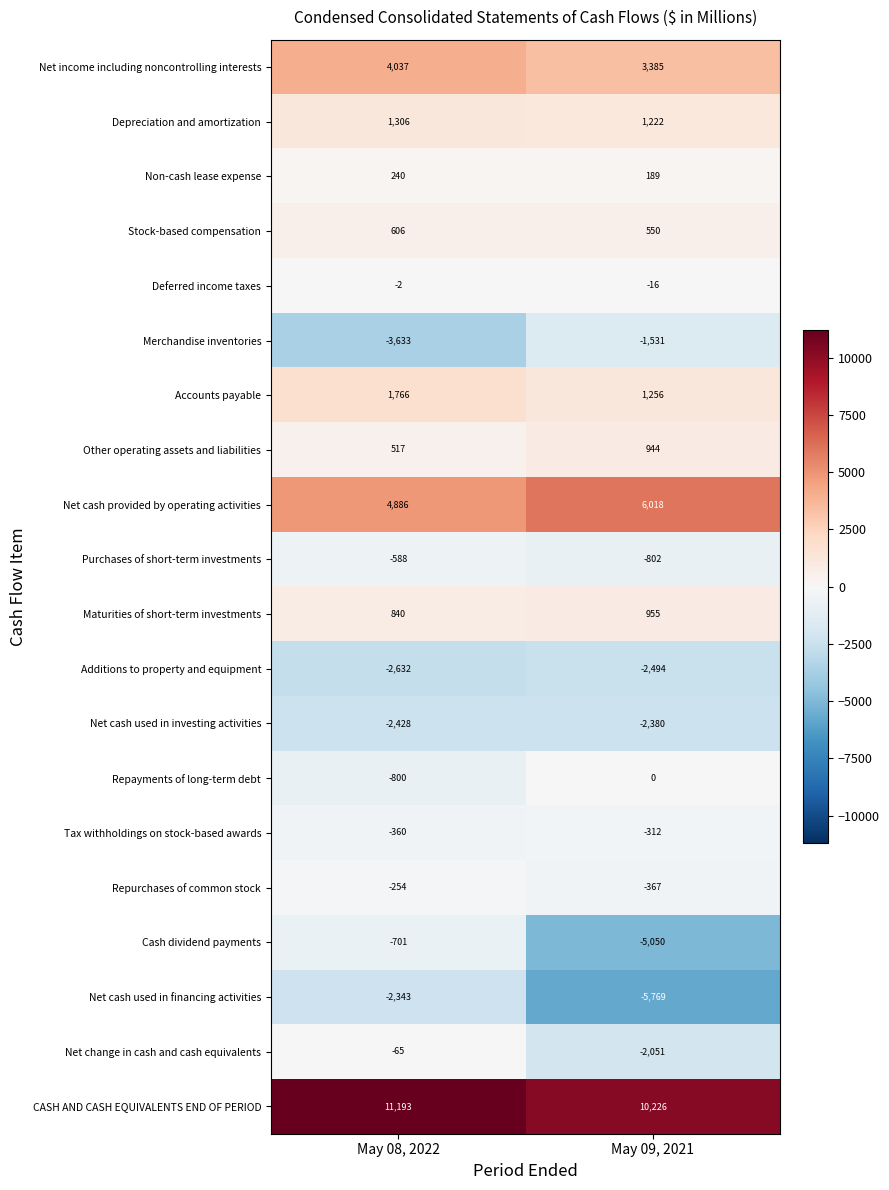

What is the approximate value of Stock-based compensation at May 09, 2021, to the nearest 10?

550